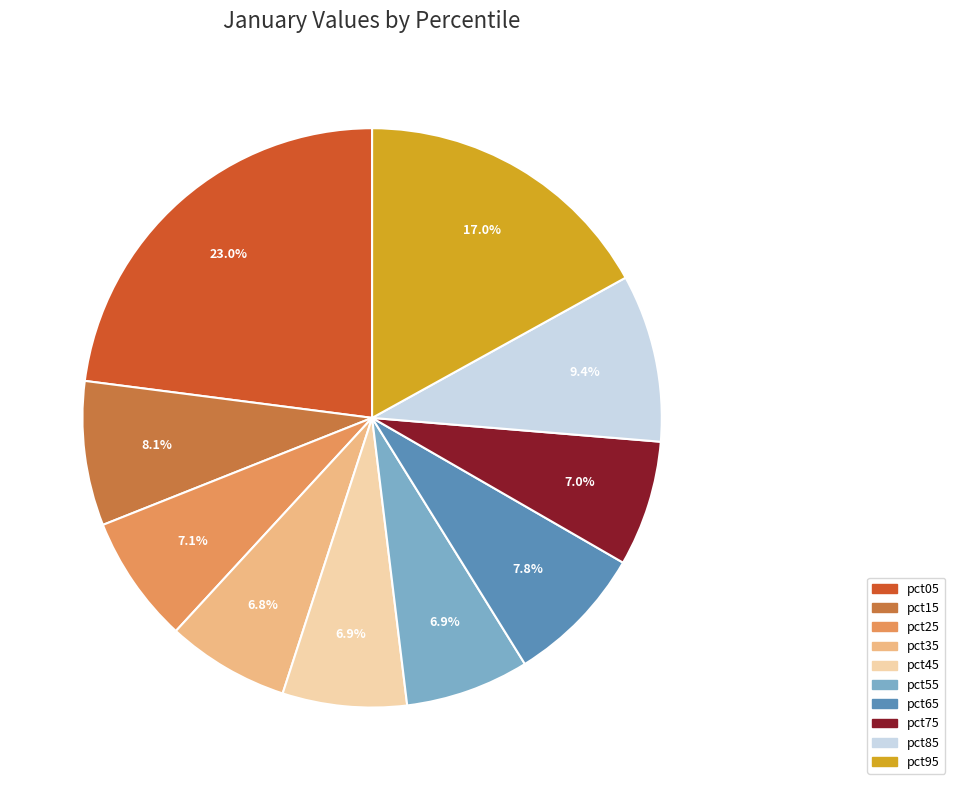

What is the largest slice in the pie chart?

pct05